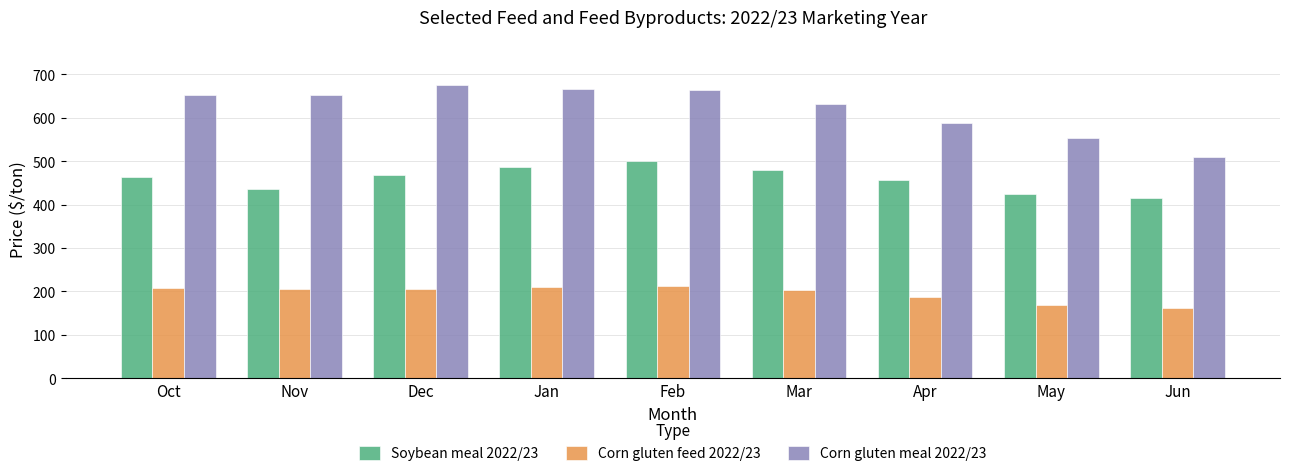

How many bars are there in each group?

3